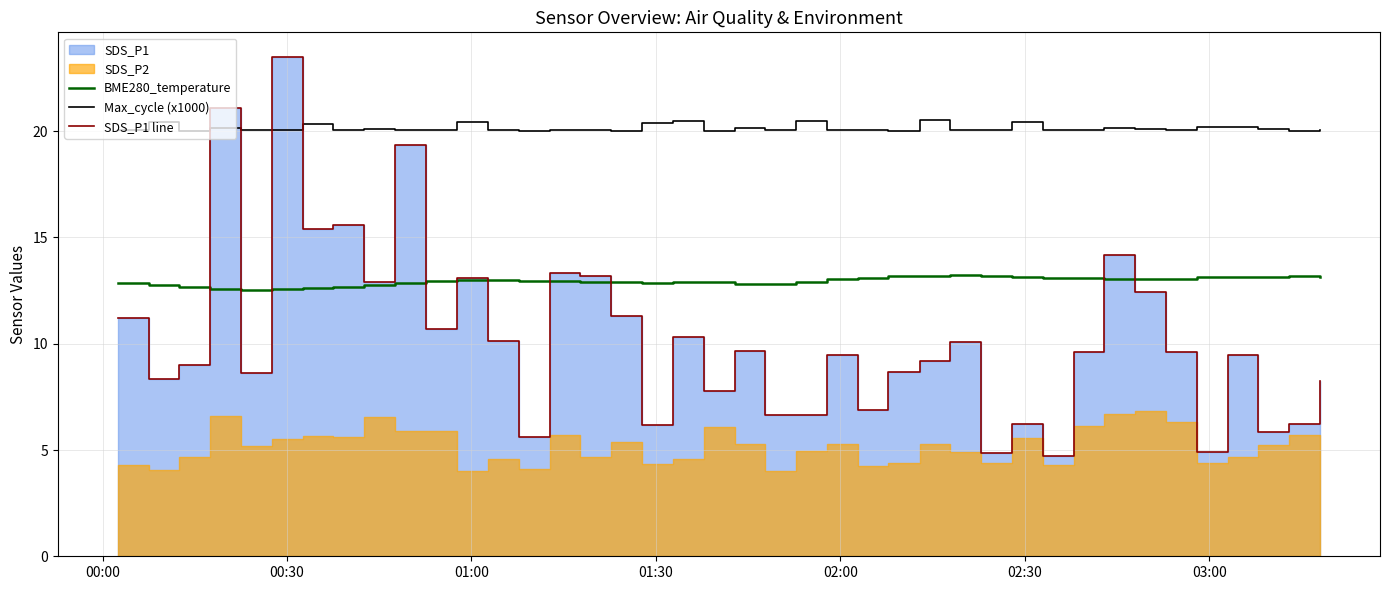

What is the difference between the second highest and second lowest values in the Max_cycle (x1000) series?

0.5